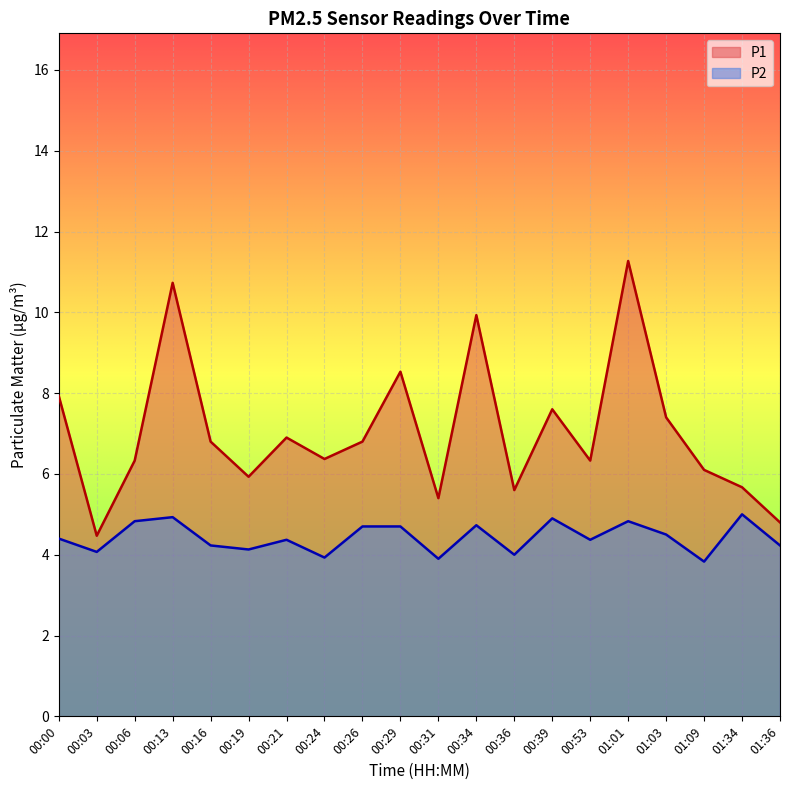

At 00:29, list the series in order from largest to smallest.

P1, P2